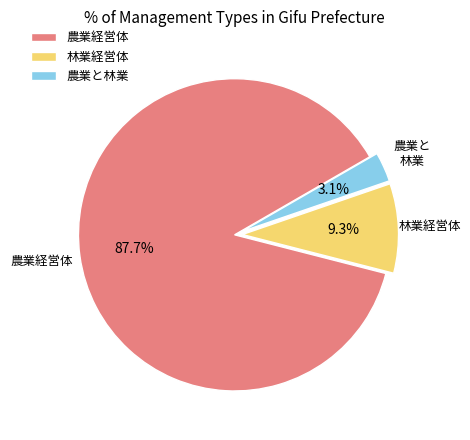

True or false: 農業経営体 accounts for 88% of the total.

True